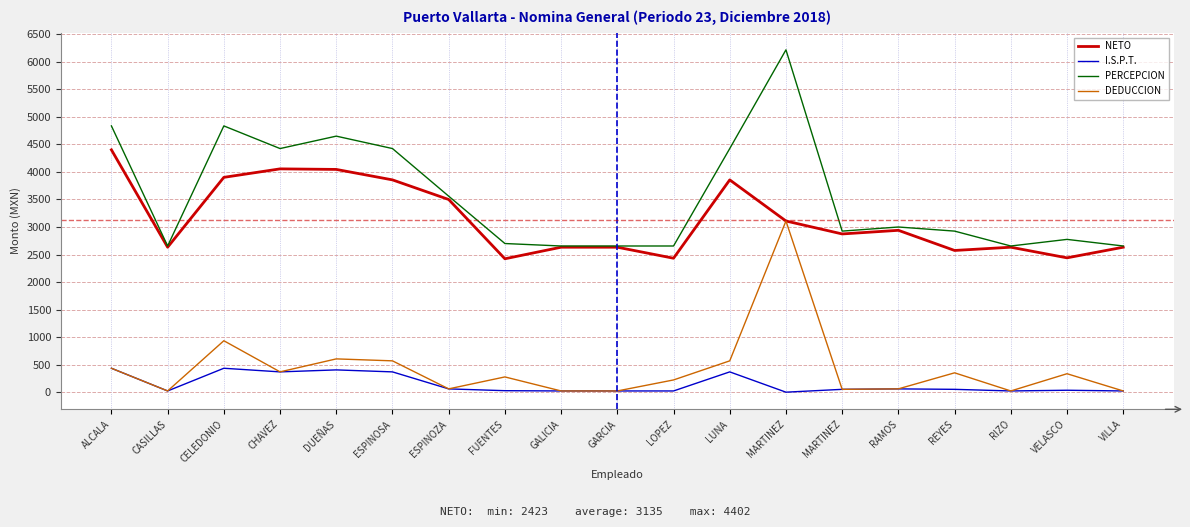

Is the value of PERCEPCION at CASILLAS greater than the value of I.S.P.T. at ESPINOZA?

Yes